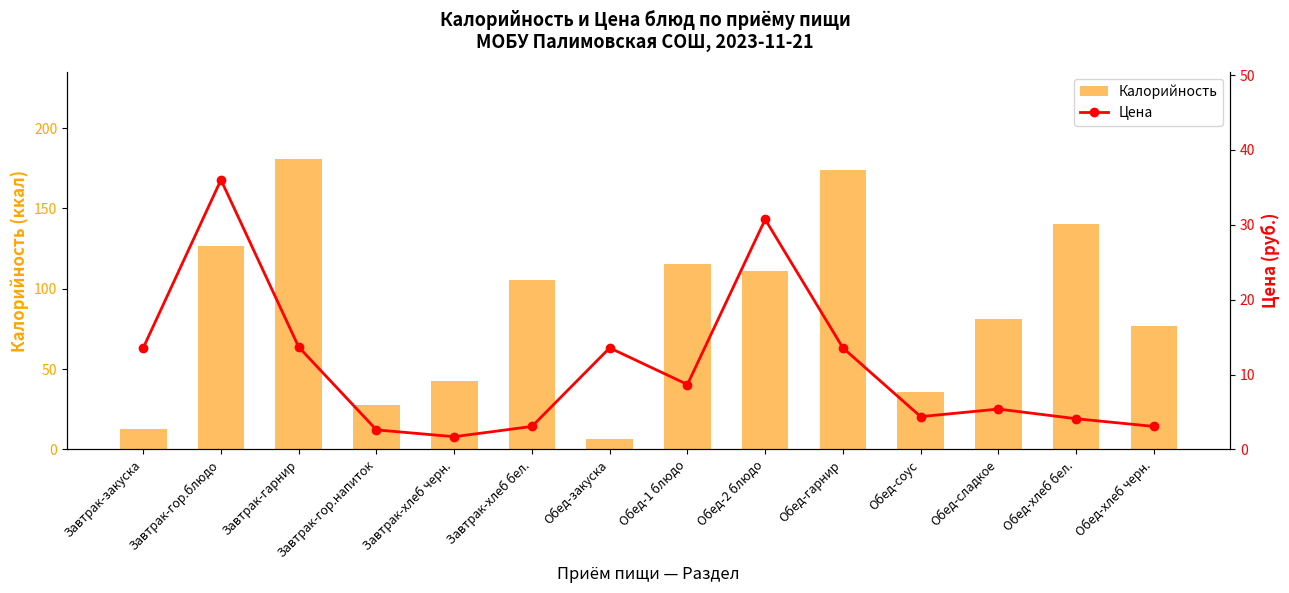

What is the greatest value displayed?

180.7